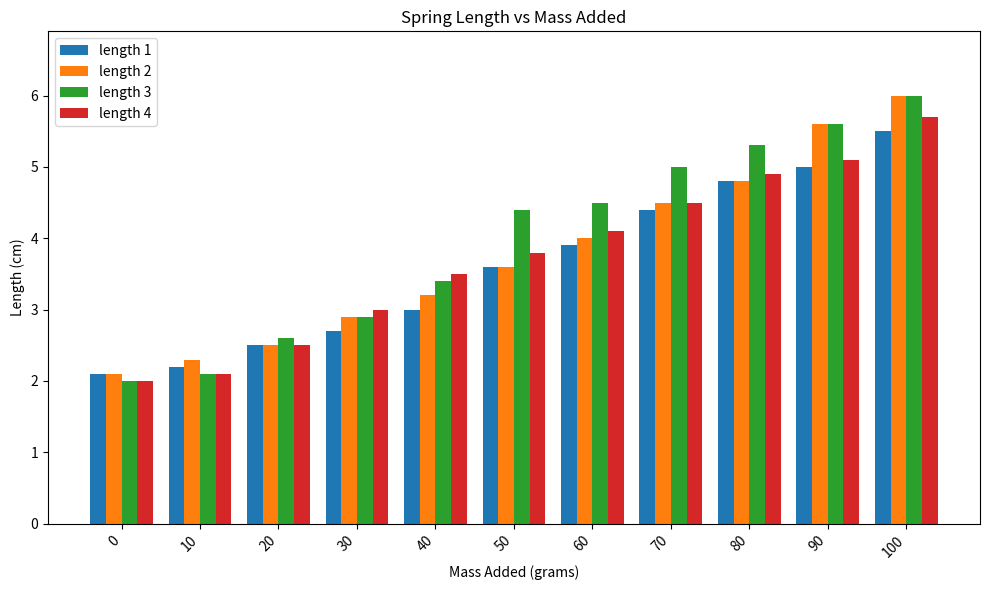

Reading right to left, extract all data points from this chart.

length 1: 100=5.5	90=5.0	80=4.8	70=4.4	60=3.9	50=3.6	40=3.0	30=2.7	20=2.5	10=2.2	0=2.1
length 2: 100=6.0	90=5.6	80=4.8	70=4.5	60=4.0	50=3.6	40=3.2	30=2.9	20=2.5	10=2.3	0=2.1
length 3: 100=6.0	90=5.6	80=5.3	70=5.0	60=4.5	50=4.4	40=3.4	30=2.9	20=2.6	10=2.1	0=2.0
length 4: 100=5.7	90=5.1	80=4.9	70=4.5	60=4.1	50=3.8	40=3.5	30=3.0	20=2.5	10=2.1	0=2.0